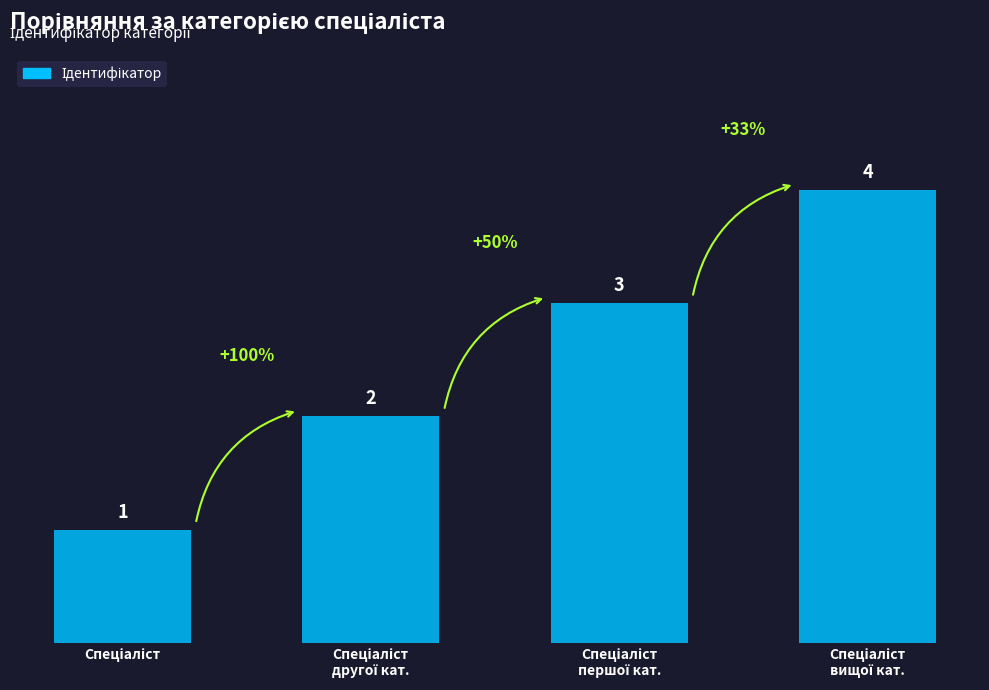

Count the values in the range 2 to 4.

3